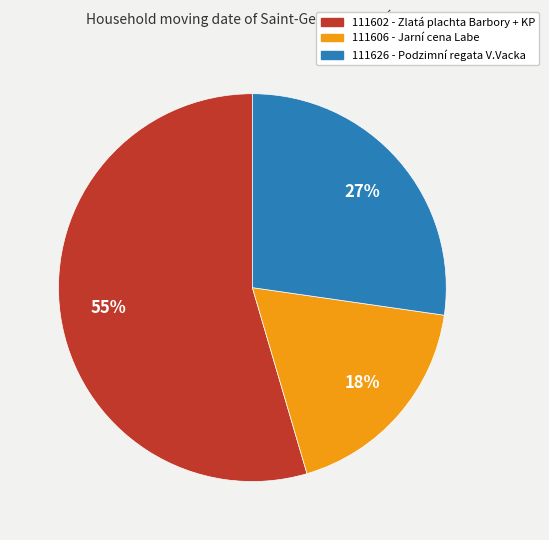

Between 111606 and 111602, which is larger?

111602